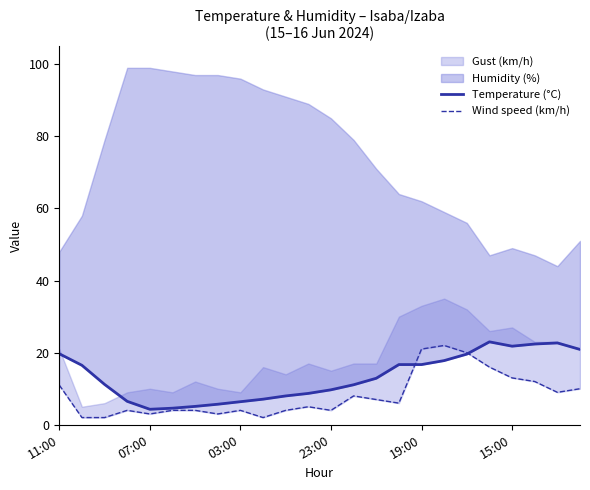

How many intersections are there between Wind speed (km/h) and Temperature (°C)?

2